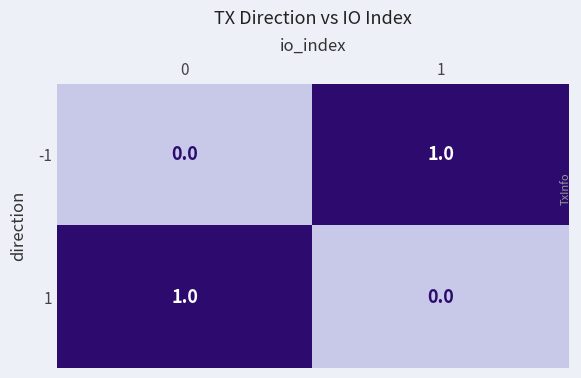

Is the value of -1 at 1 greater than the value of 1 at 1?

Yes